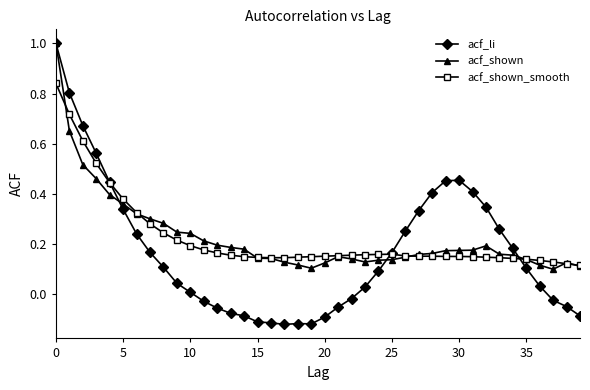

True or false: acf_shown_smooth and acf_li intersect in this chart.

True